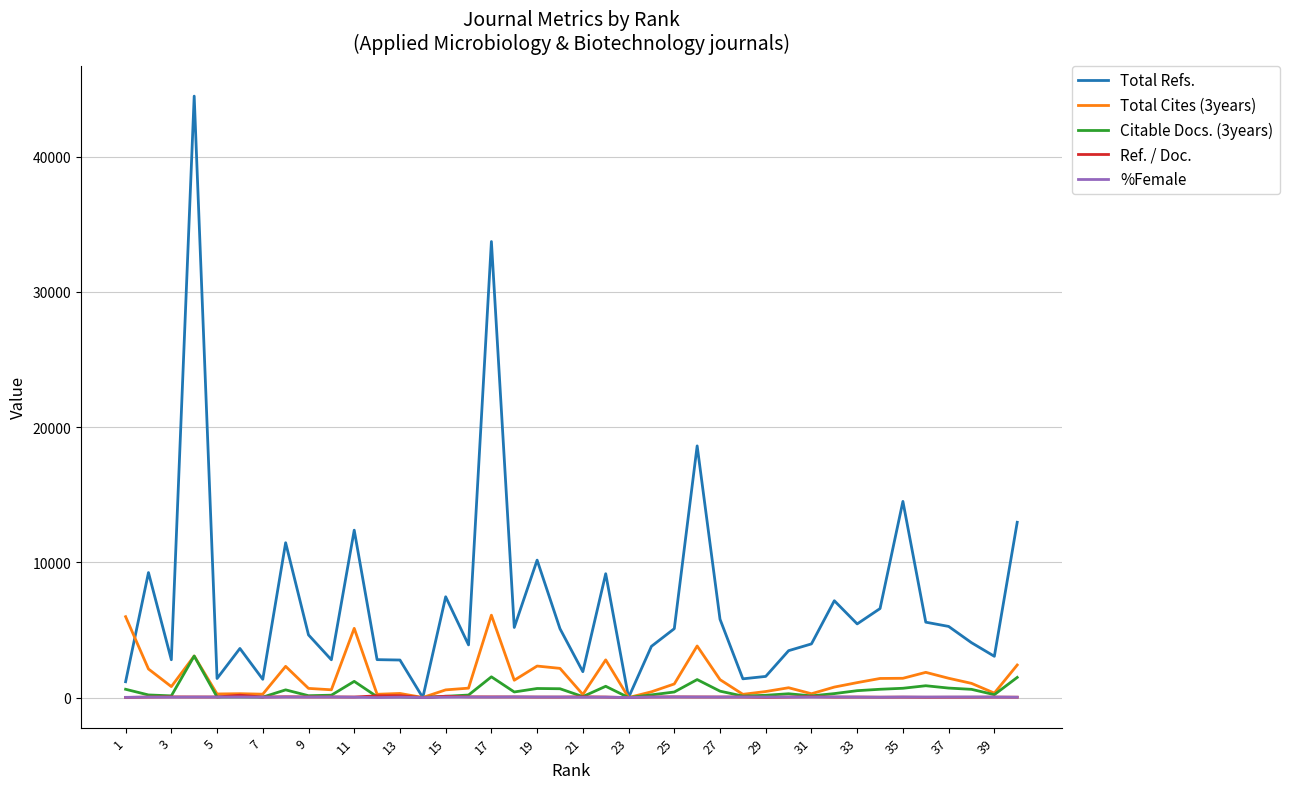

How many lines are shown in the chart?

5